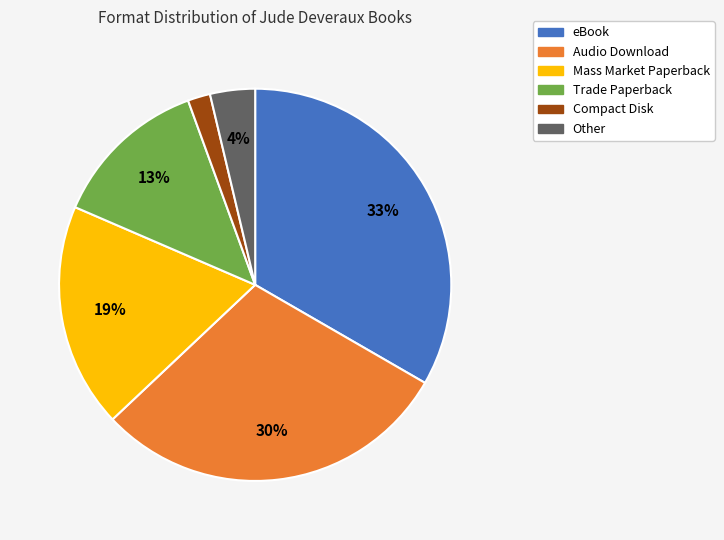

To the nearest percent, what is the difference between the largest and smallest slice percentages?

31%